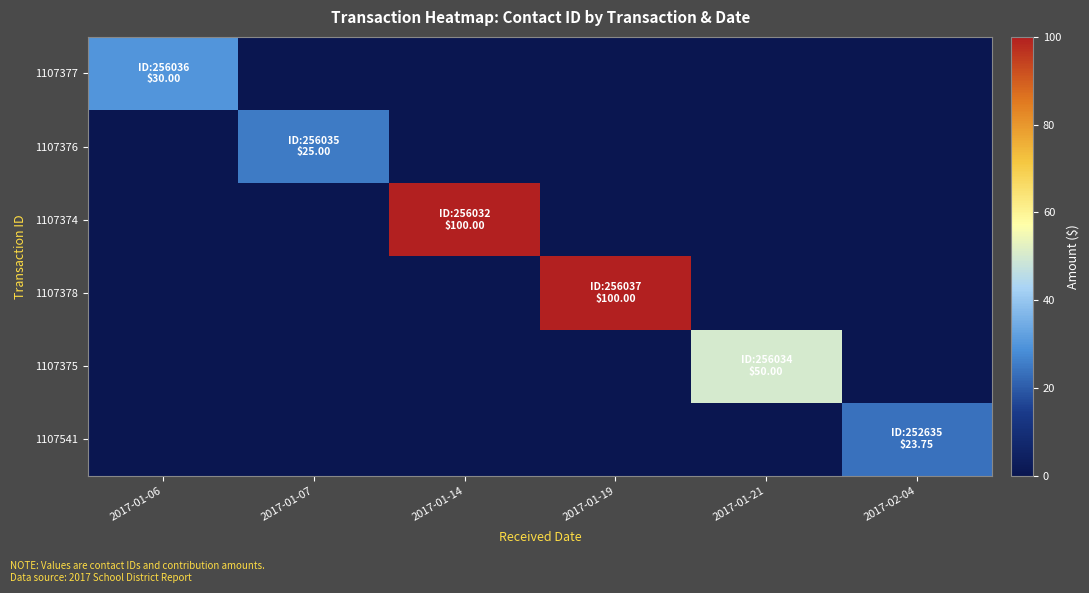

What is the maximum value shown in the chart?

100.0